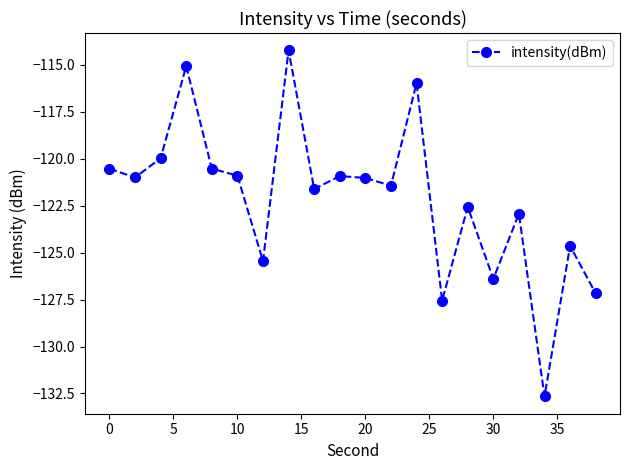

What is the average value?

-122.1